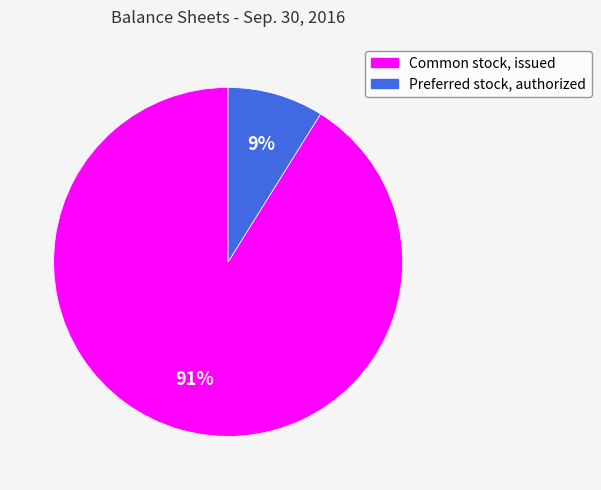

Does any single category account for the majority?

Yes